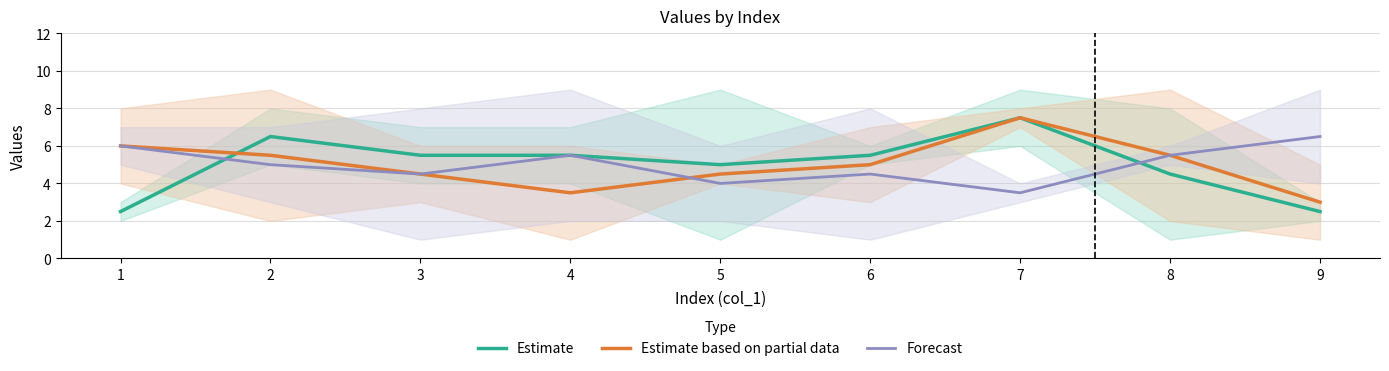

What is the highest value of the Estimate based on partial data series?

7.5